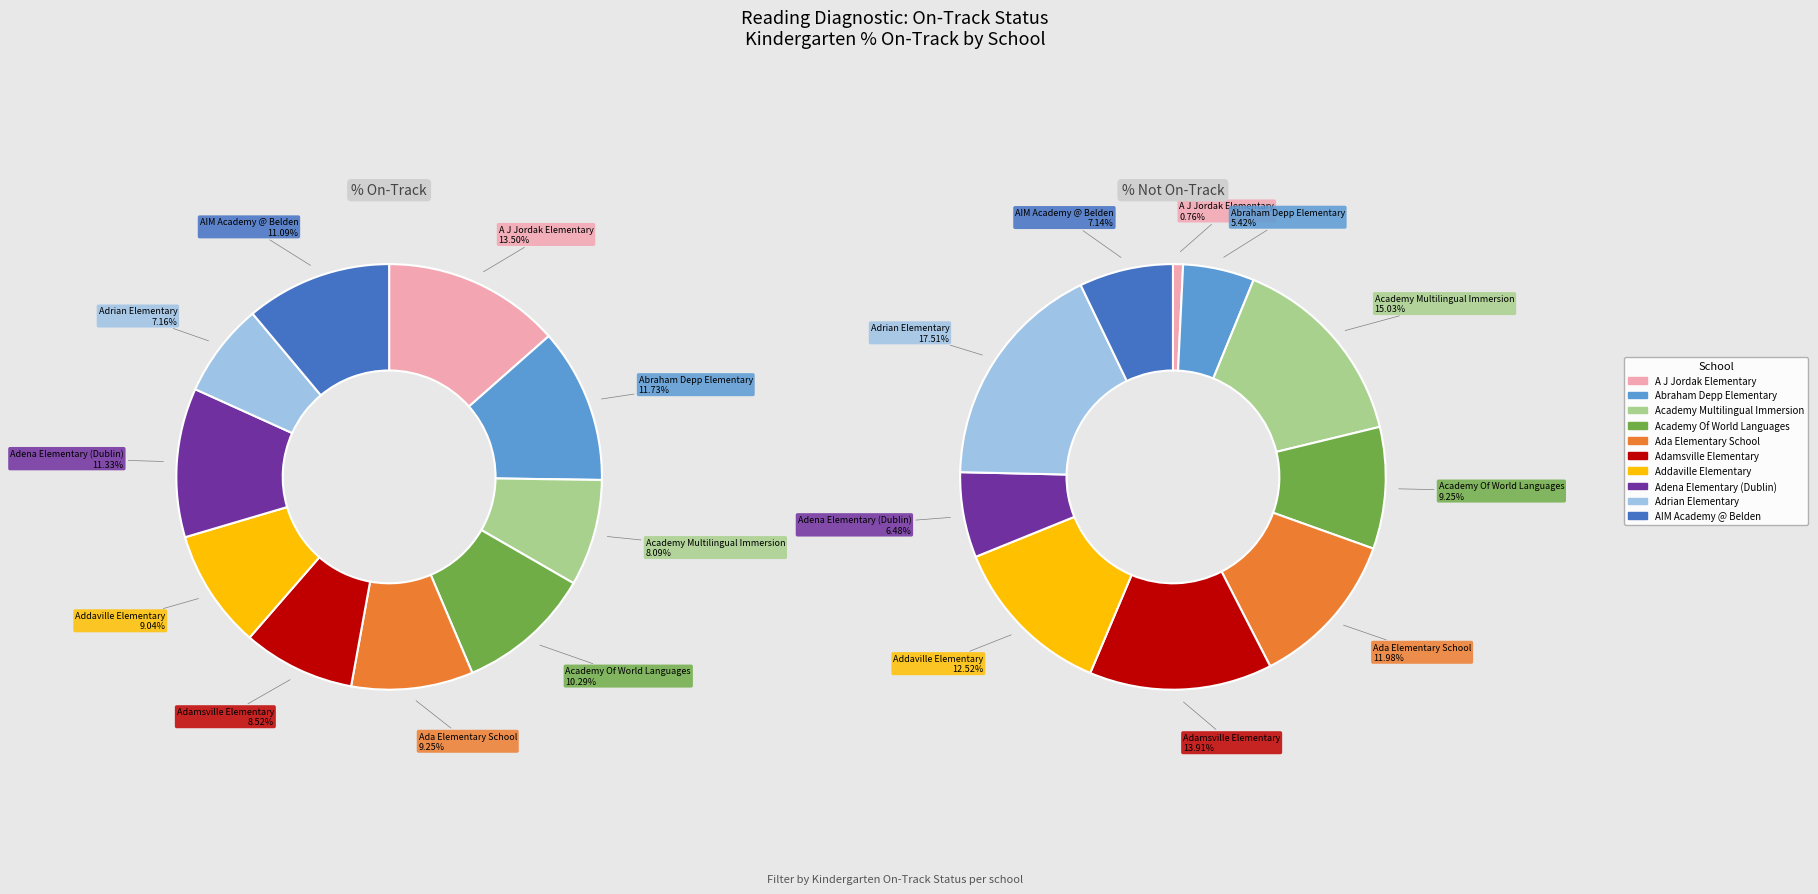

Which category has the smallest portion of the pie?

A J Jordak Elementary